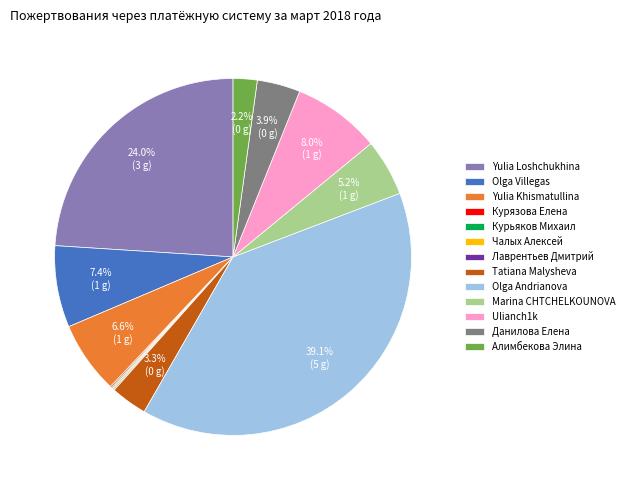

Combined, what portion of the pie is Tatiana Malysheva and Данилова Елена?

7.2%